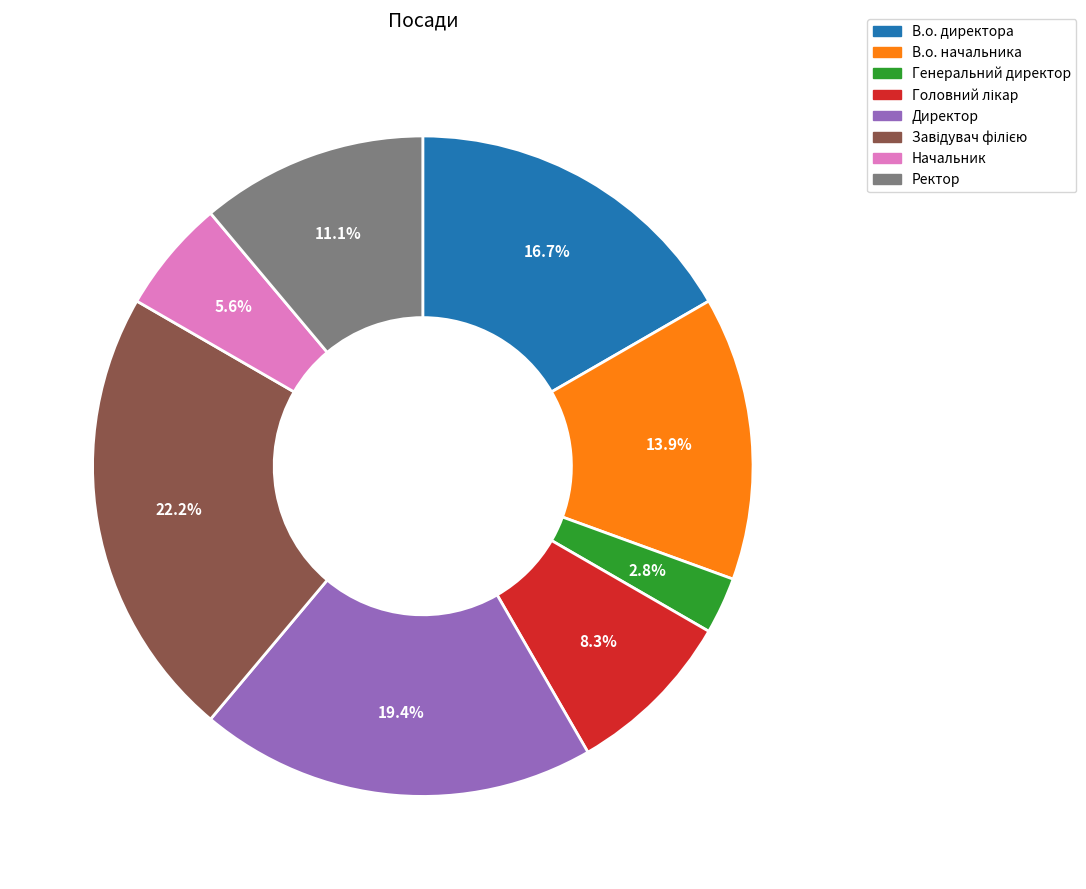

Does any single category account for the majority?

No